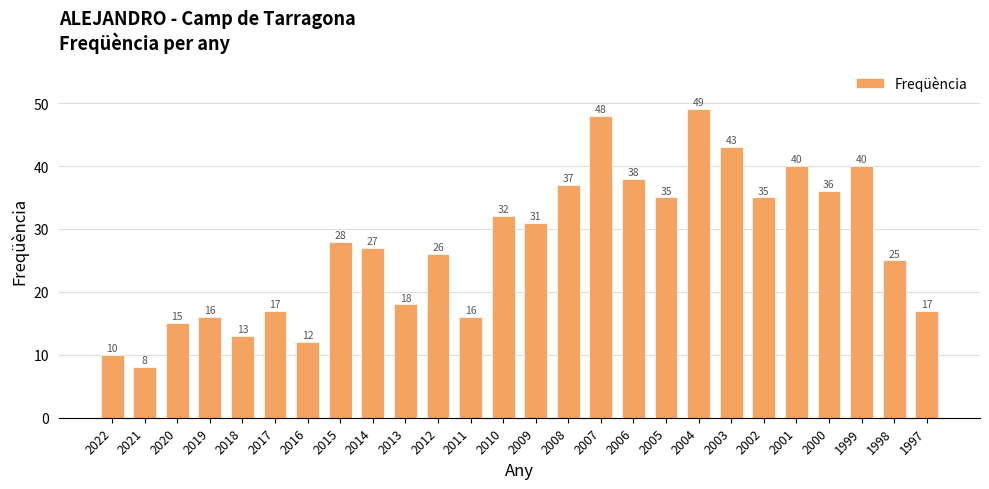

What value does the data have at 1998, to the nearest 5?

25